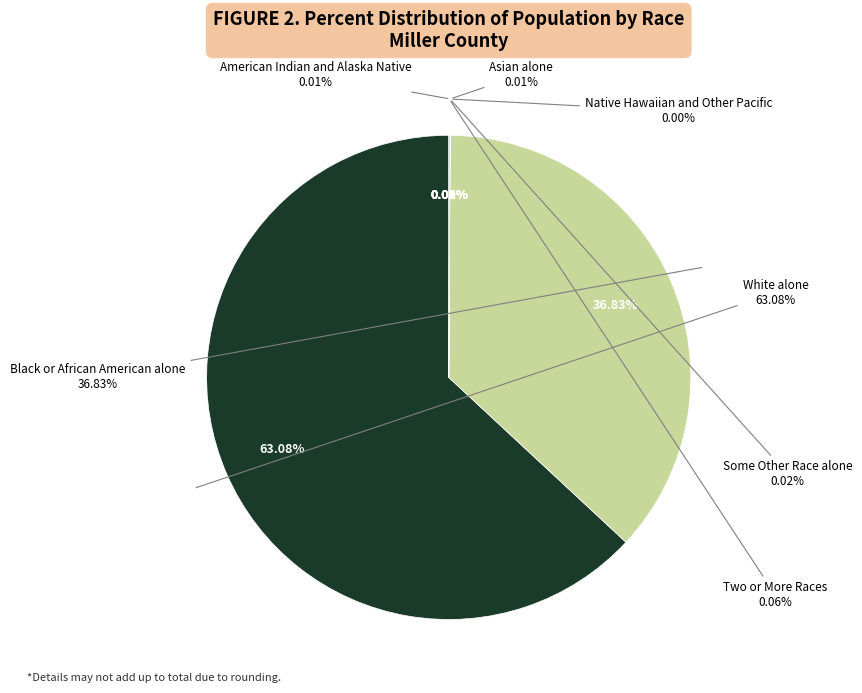

Is it true that Native Hawaiian and Other Pacific is 0% of the pie?

True